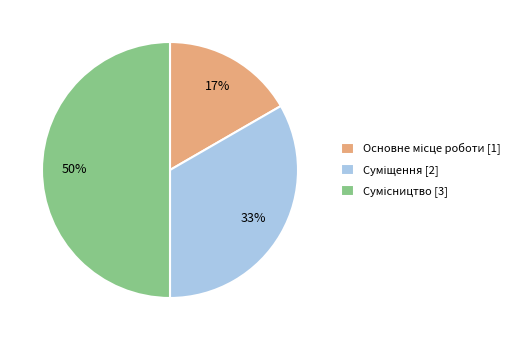

To the nearest percent, what is the difference between the largest and smallest slice percentages?

33%